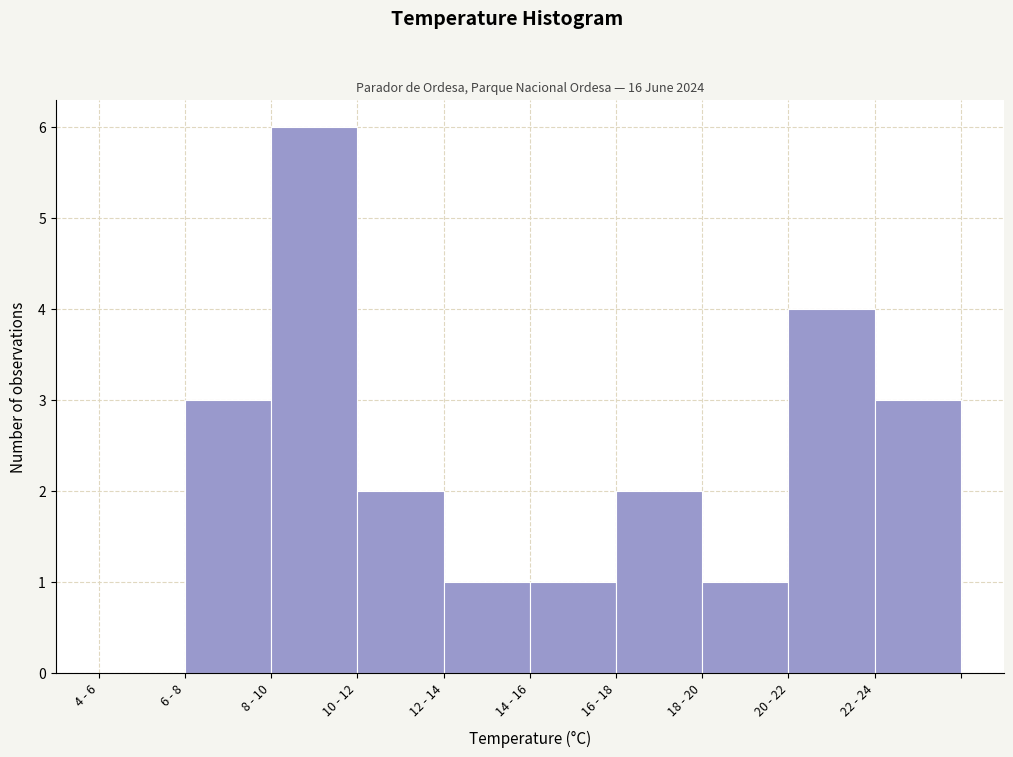

Reading right to left, transcribe all the data shown in this chart.

22 - 24=3	20 - 22=4	18 - 20=1	16 - 18=2	14 - 16=1	12 - 14=1	10 - 12=2	8 - 10=6	6 - 8=3	4 - 6=0